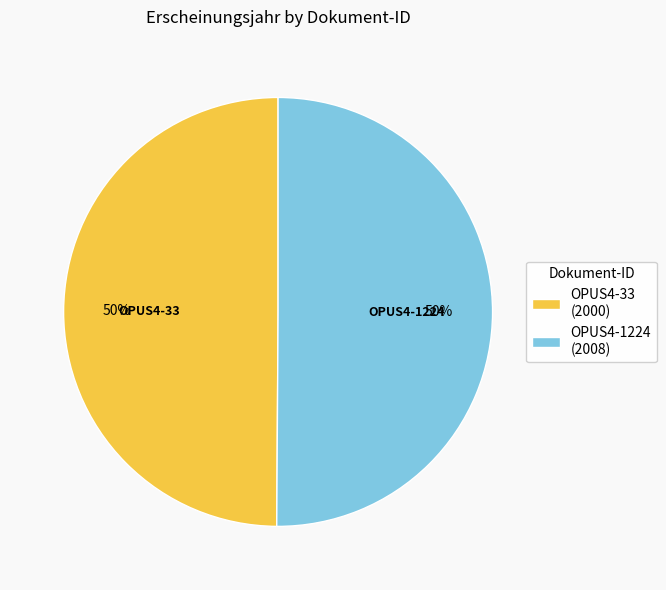

Combined, do OPUS4-33 (2000) and OPUS4-1224 (2008) account for over 50%?

Yes